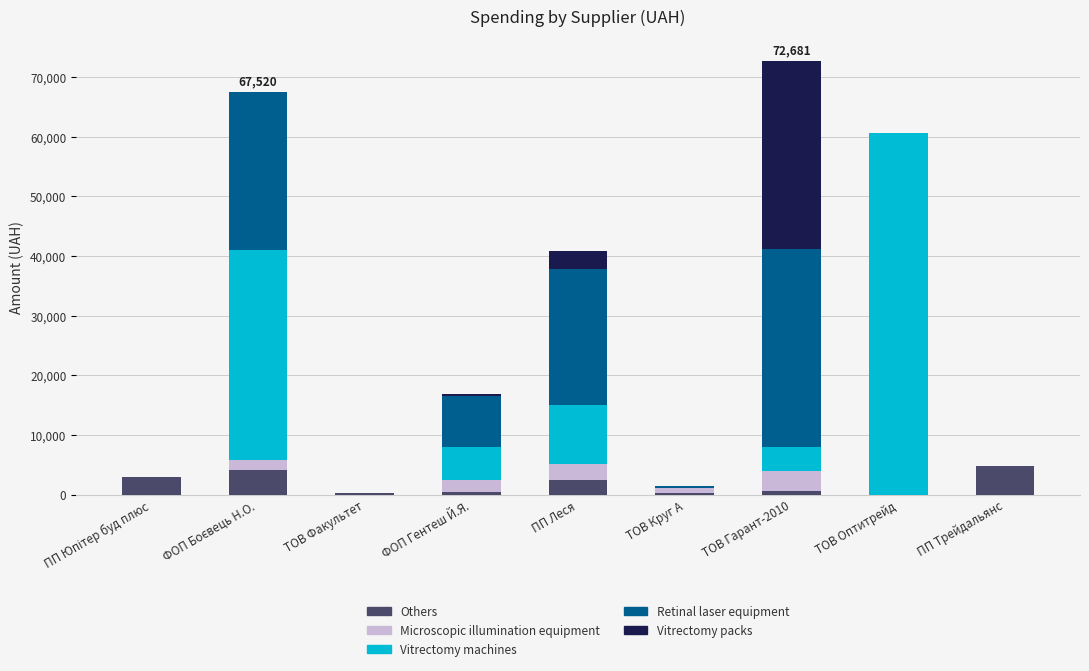

What is the maximum value for Others?

4749.0